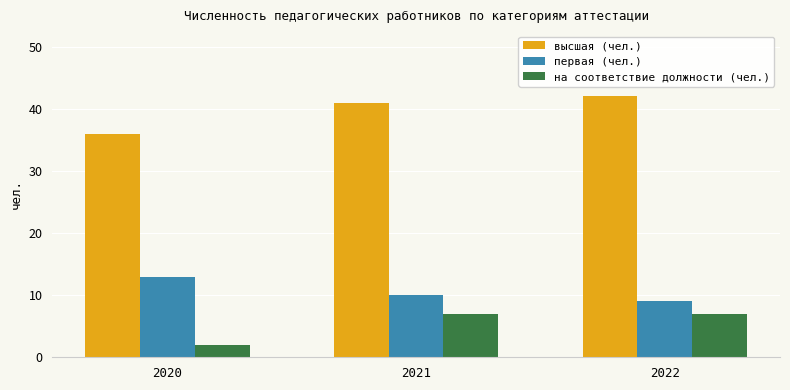

What is the value of the высшая (чел.) bar at the 3rd from the left?

42